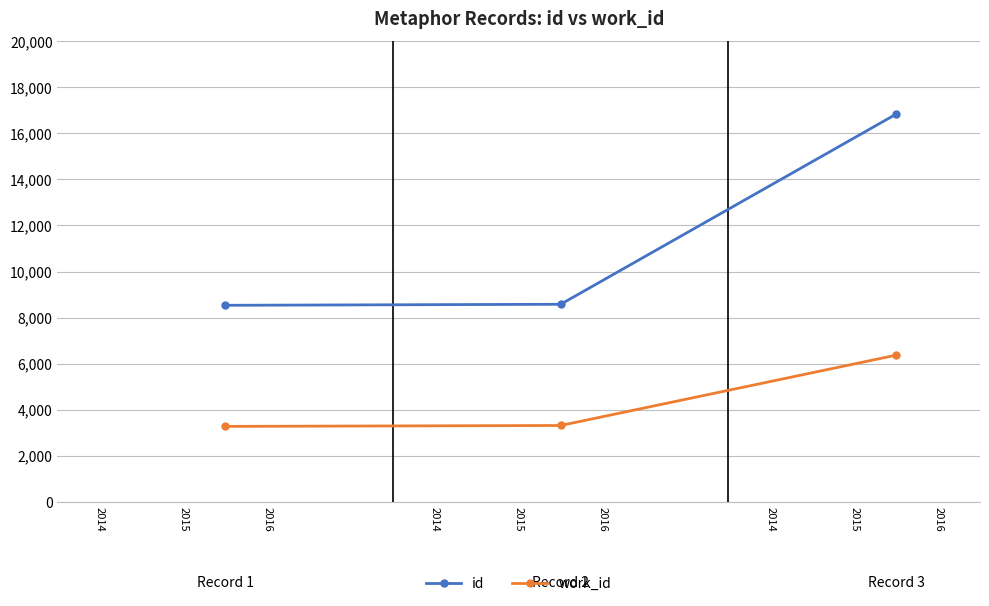

Rank the series by their maximum value, from highest to lowest.

id, work_id